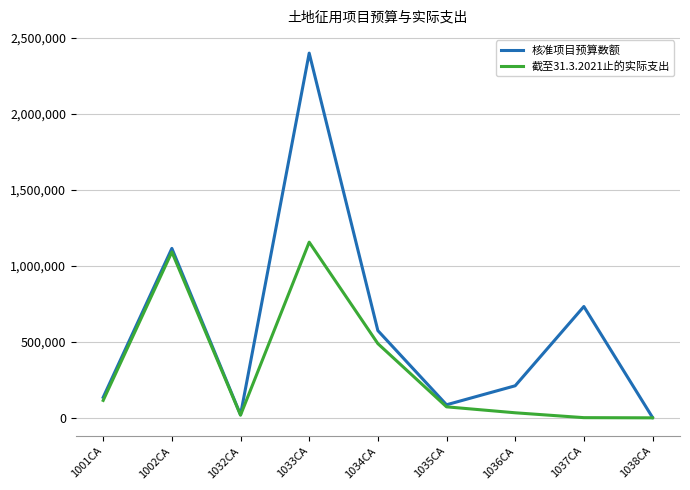

True or false: 核准项目预算数额 has a value of 2400000 at 1033CA.

True